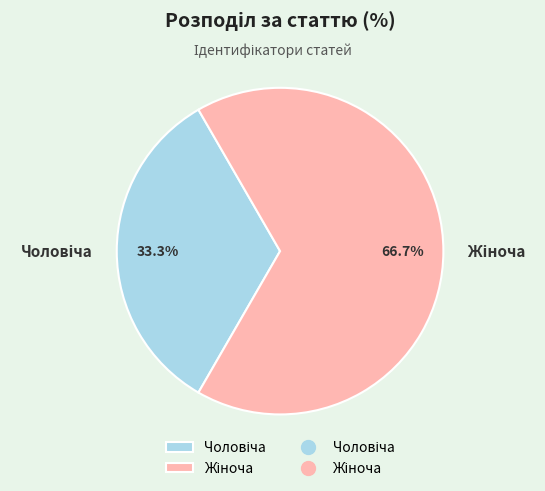

Is there a majority slice in this chart?

Yes